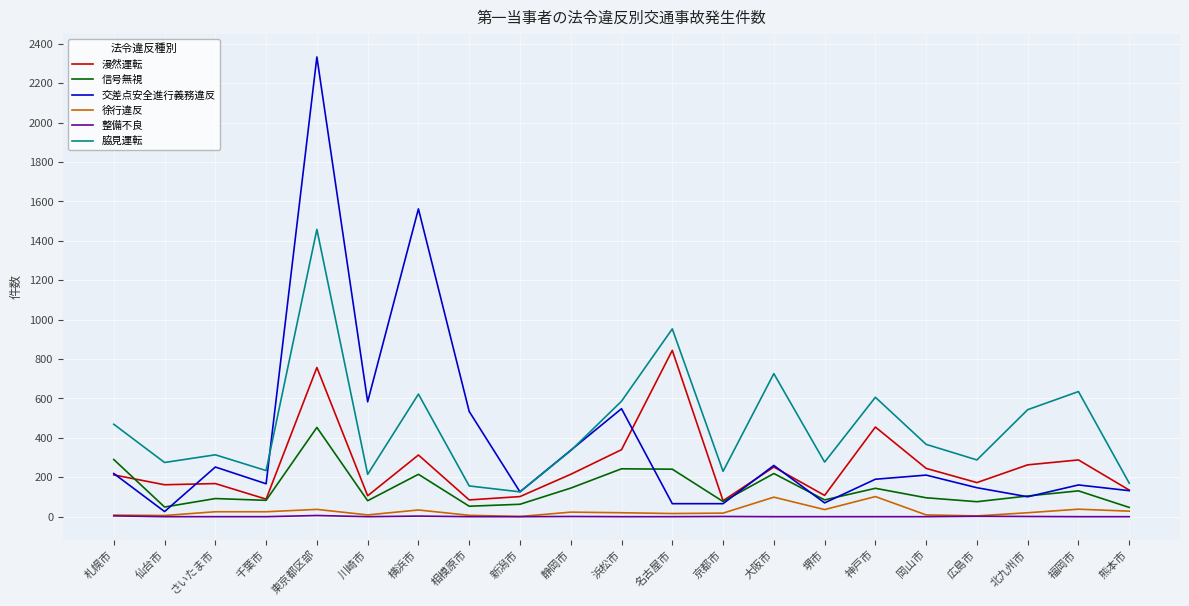

True or false: 信号無視 has a value of 77 at 京都市.

True